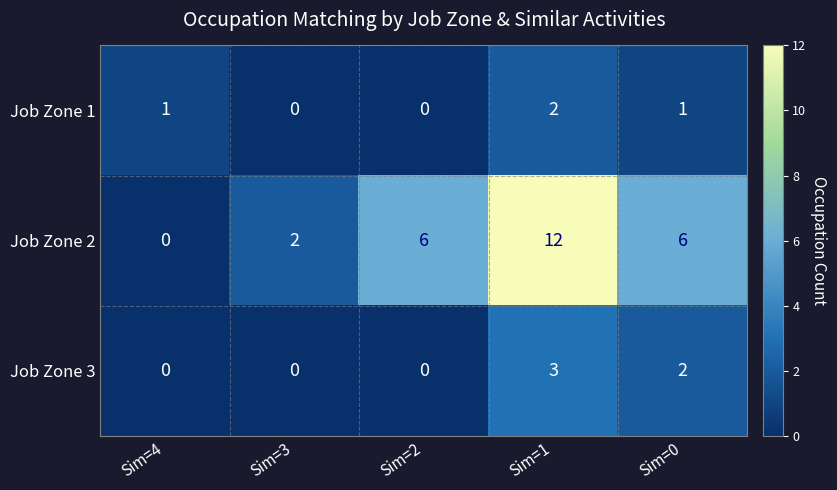

What is the difference between the highest and lowest values at Sim=4?

1